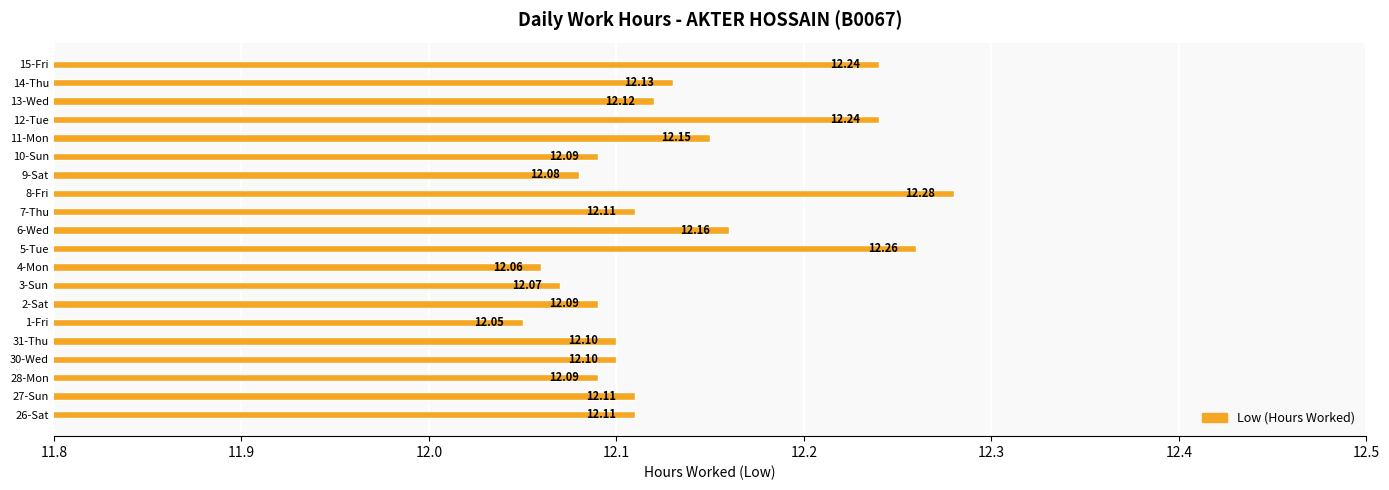

What is the average value?

12.1